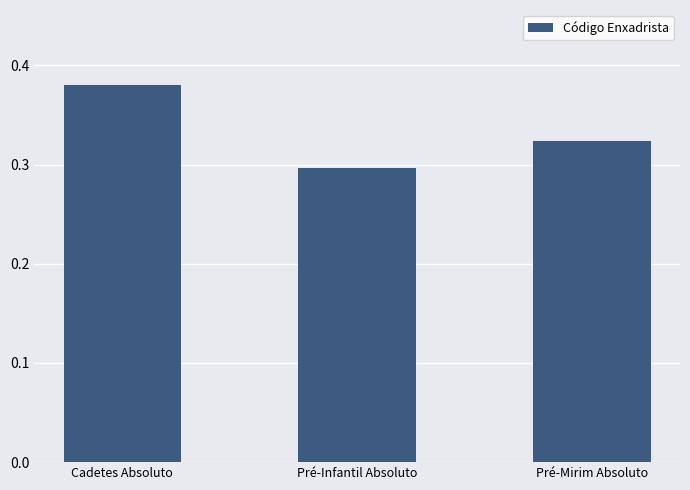

What is the sum of the values at Cadetes Absoluto and Pré-Mirim Absoluto?

0.7